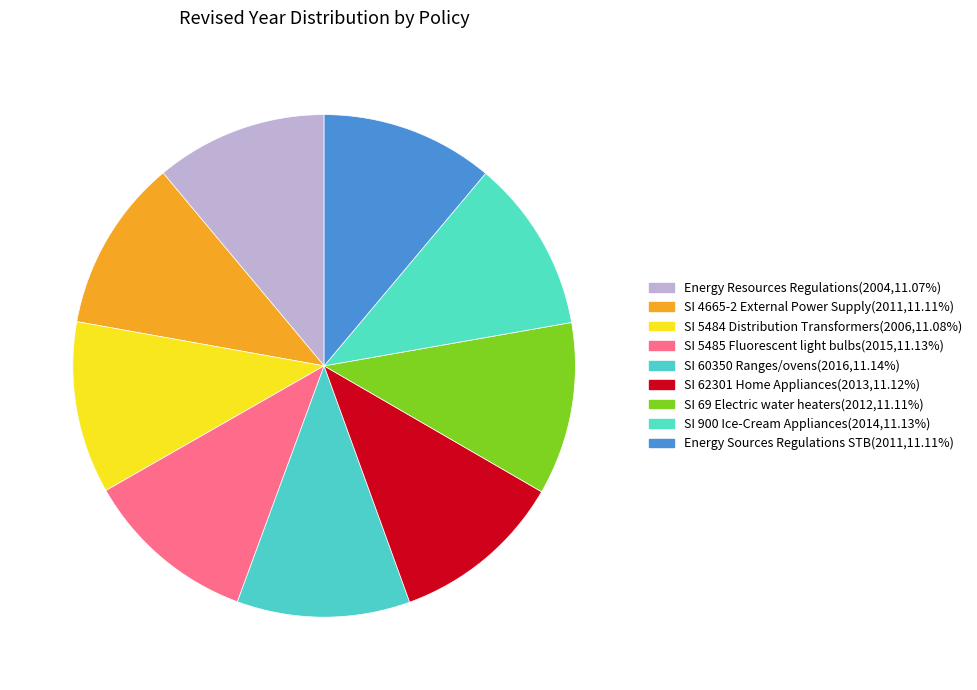

True or false: SI 5484 Distribution Transformers accounts for 20% of the total.

False